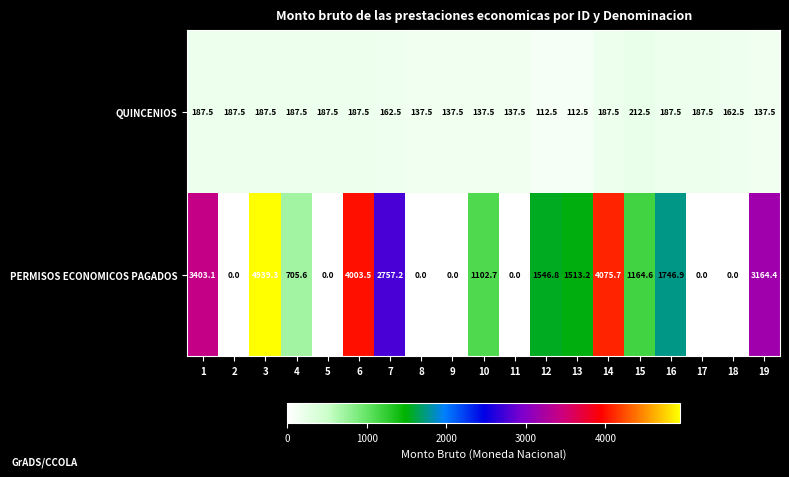

What is the lowest value of the QUINCENIOS series?

112.5